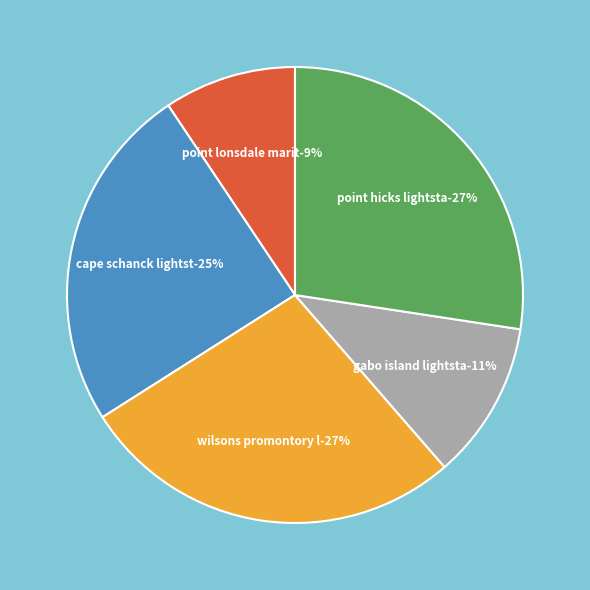

What is the largest slice in the pie chart?

POINT HICKS LIGHTSTATION